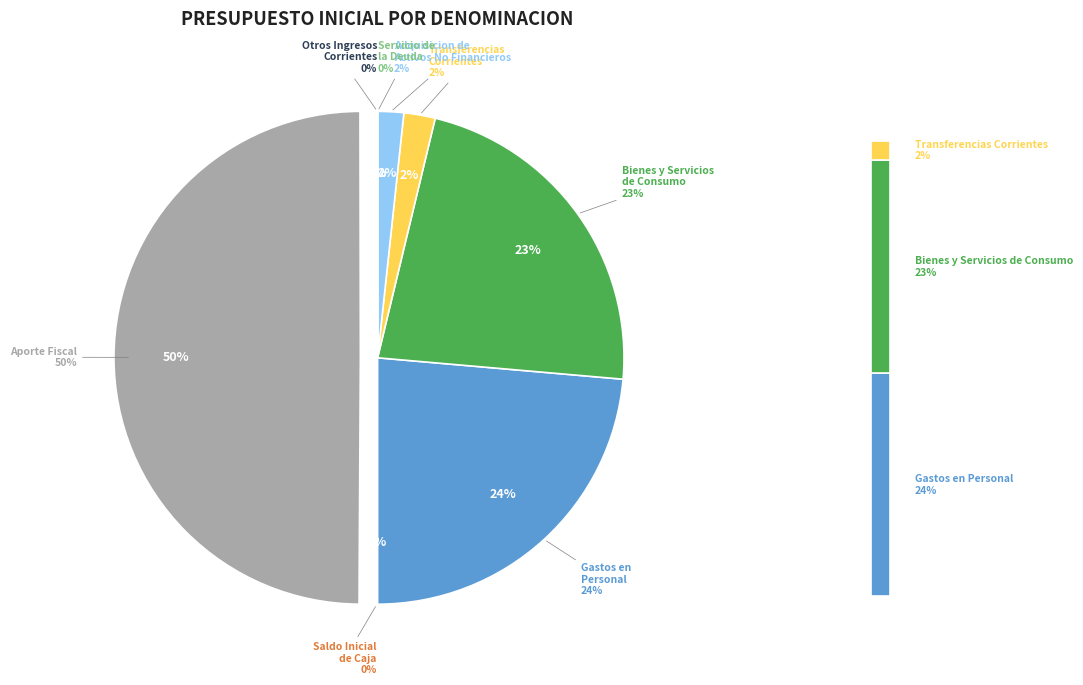

Is it true that SERVICIO DE LA DEUDA is 0% of the pie?

True